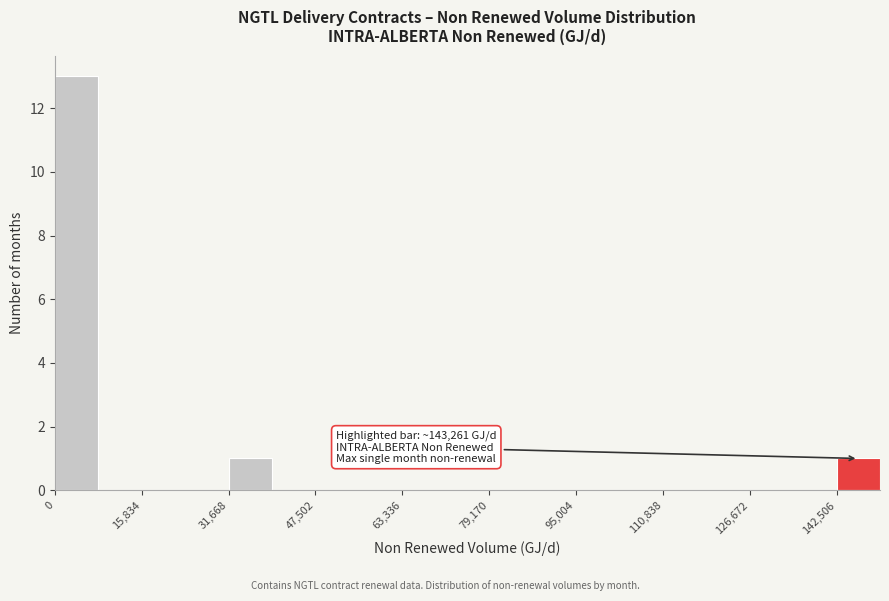

Around what value on the x-axis is the tallest bar? Give the approximate position of its centre, as read against the axis.

4000